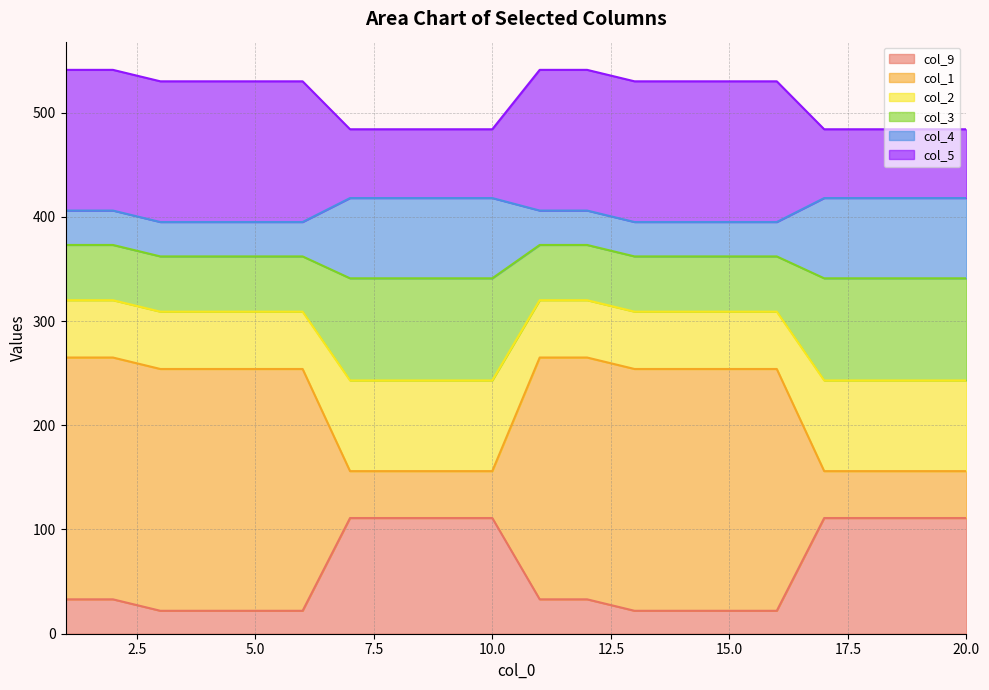

What is the highest value of the col_9 series?

111